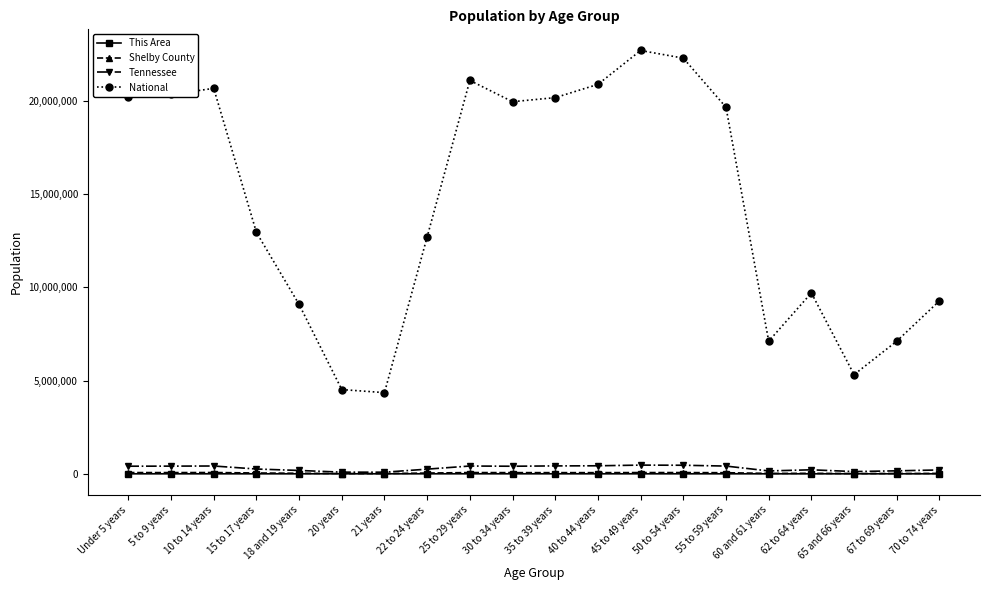

What is the difference between the National values at 10 to 14 years and 22 to 24 years?

7964618